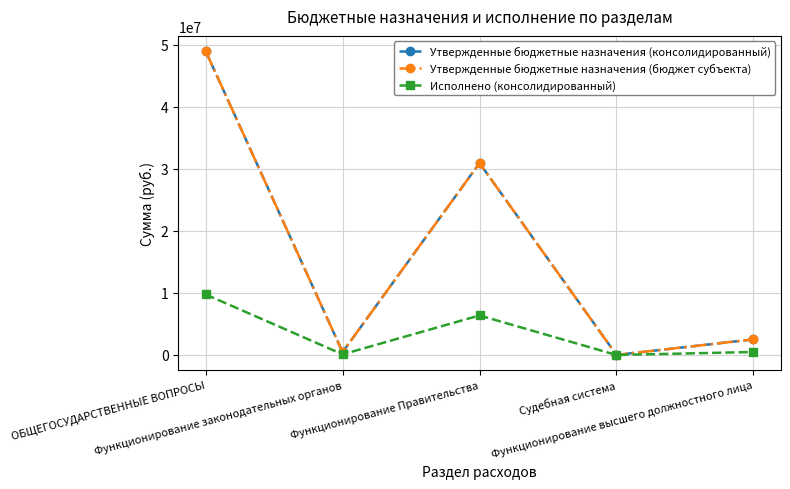

Which series has the largest range (max minus min)?

Утвержденные бюджетные назначения (консолидированный)